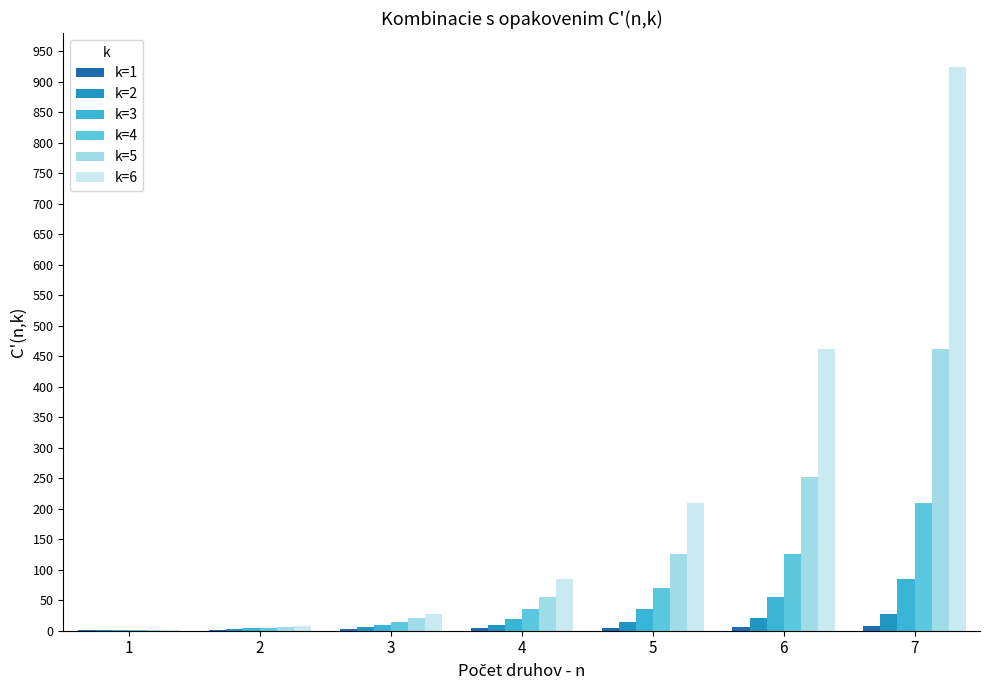

Count the number of data series in this chart.

6